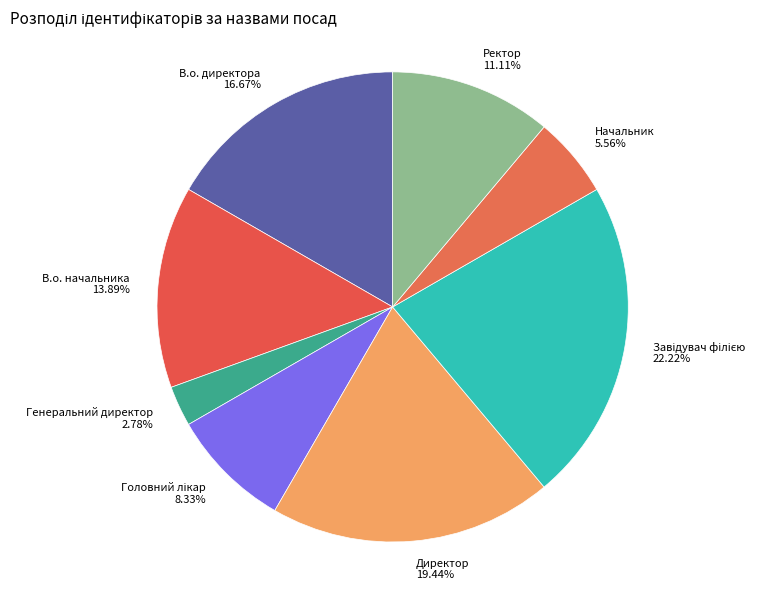

What is the ratio of the value at Директор to the value at Генеральний директор?

7.0